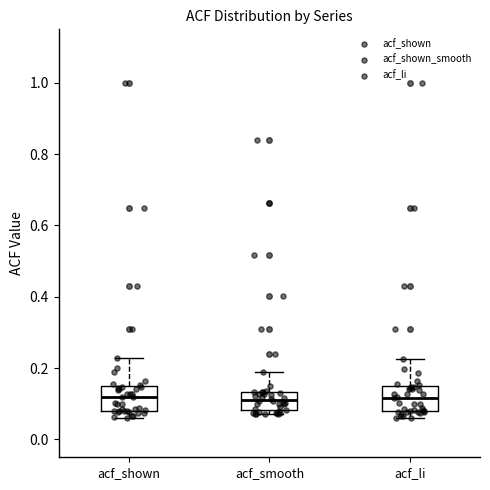

Reading left to right, read every box against the y-axis: the position of its median line, the range the box covers, and the ends of its whiskers. The values are not printed on the chart, so give them approximately, as read against the axis.

acf_shown: median 0.12, box 0.08 to 0.14, whiskers 0.06 to 0.22
acf_smooth: median 0.12, box 0.08 to 0.14, whiskers 0.08 (just below the box's lower edge) to 0.18
acf_li: median 0.12, box 0.08 to 0.14, whiskers 0.06 to 0.22